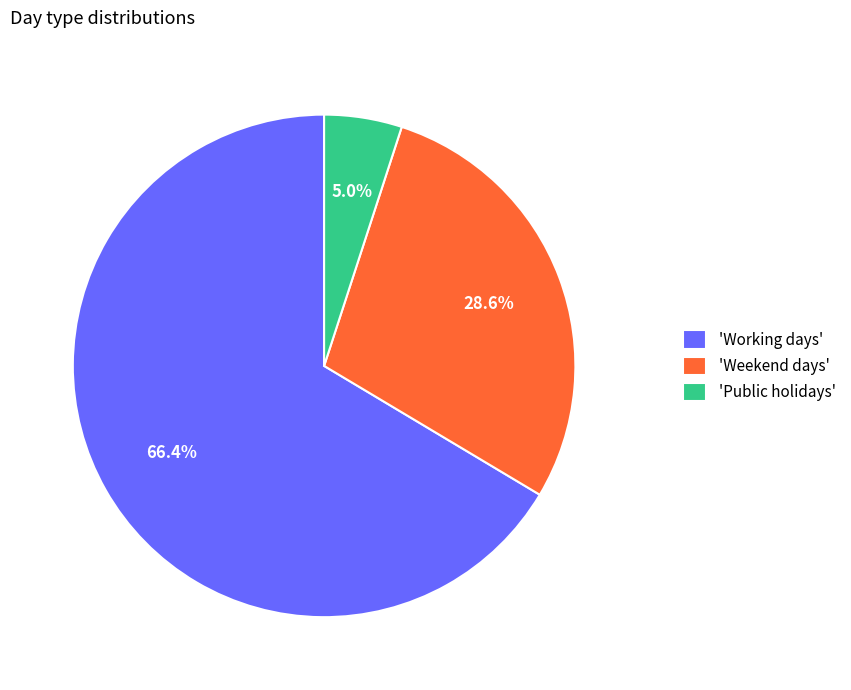

Rank the categories by value from highest to lowest.

'Working days', 'Weekend days', 'Public holidays'